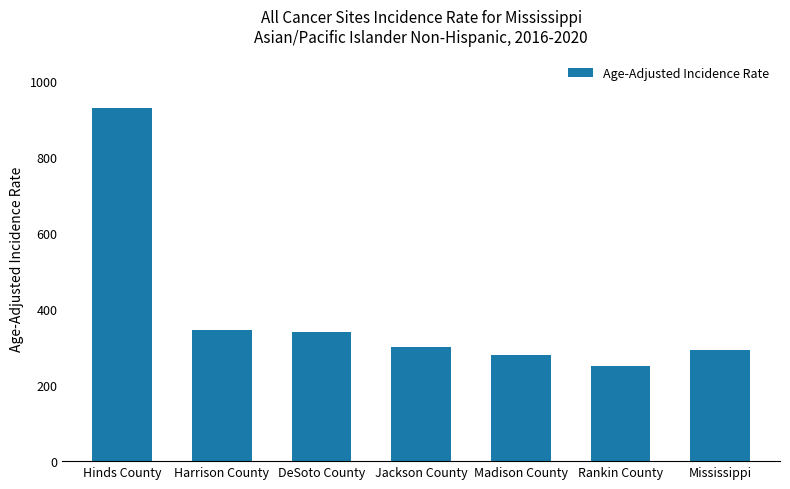

How many data points are less than 300?

3